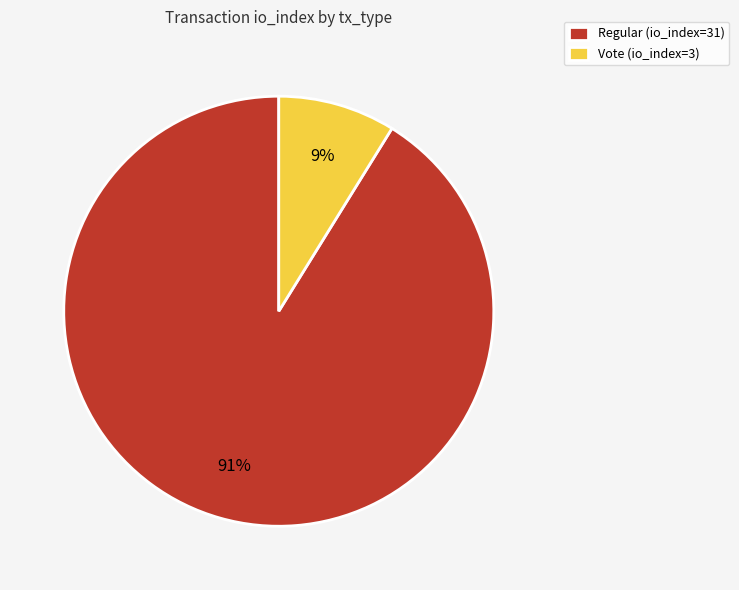

What percentage is the Vote (io_index=3) slice, to the nearest percent?

9%